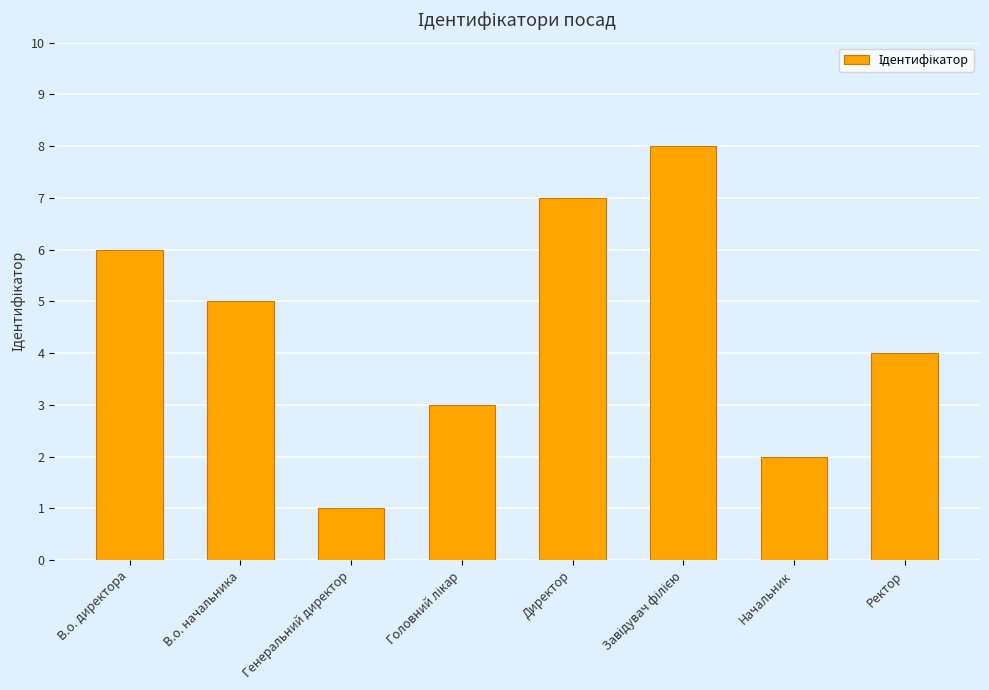

The chart shows a value of 4 at Ректор. True or false?

True